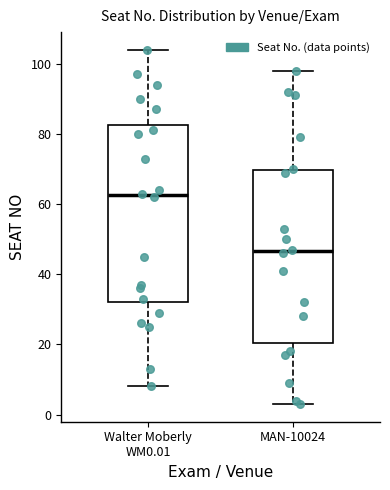

Reading left to right, read every box against the y-axis: the position of its median line, the range the box covers, and the ends of its whiskers. The values are not printed on the chart, so give them approximately, as read against the axis.

Walter Moberly WM0.01: median 62, box 32 to 82, whiskers 8 to 104
MAN-10024: median 46, box 20 to 70, whiskers 4 to 98